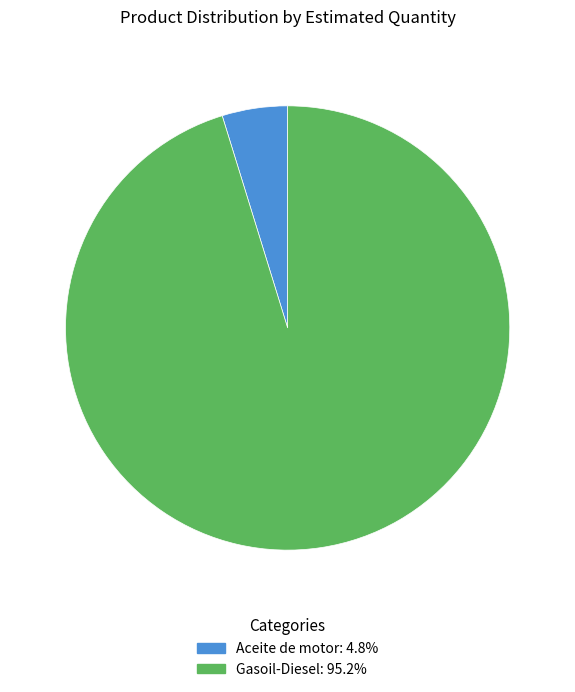

Which slice represents more than half of the pie?

Gasoil-Diesel